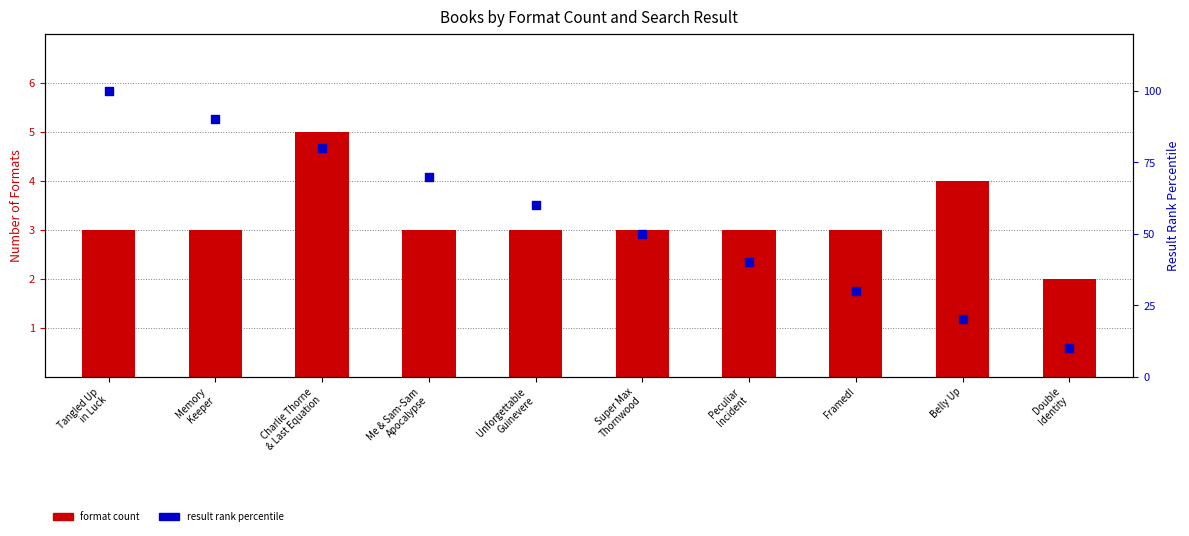

Which series has the largest Y range (max minus min)?

result rank percentile